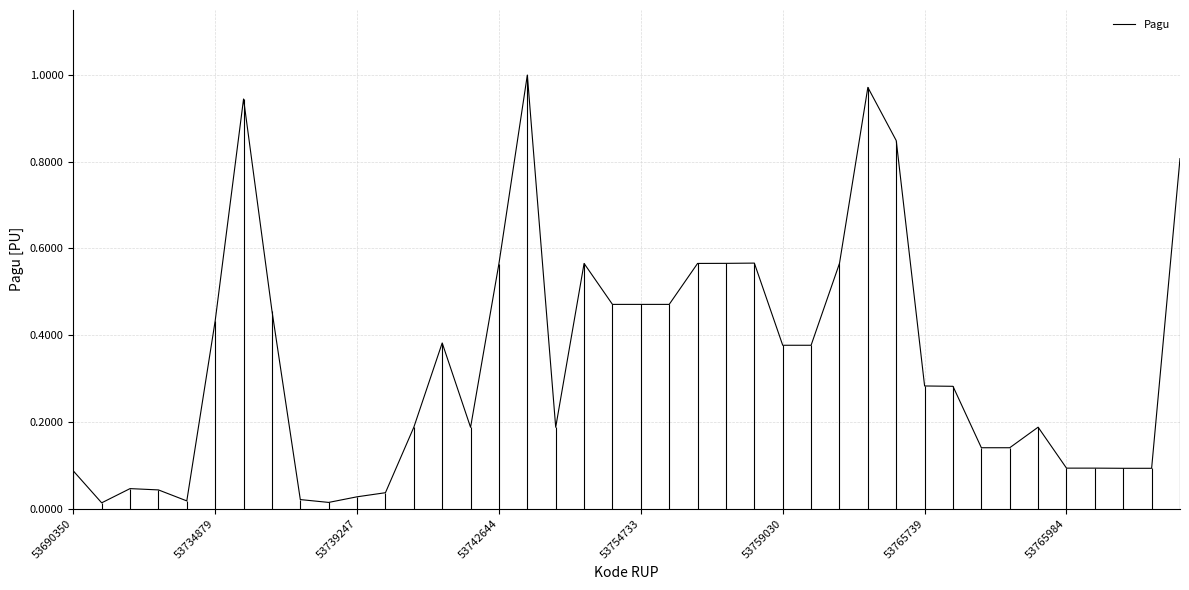

Count the number of data series in this chart.

1